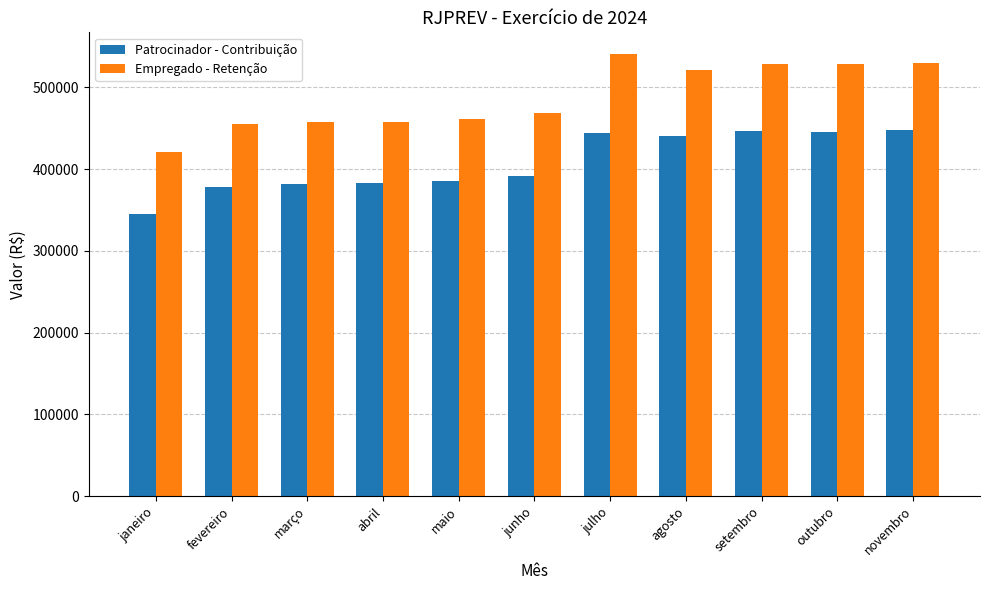

How many values in the Empregado - Retenção series exceed 468967?

6